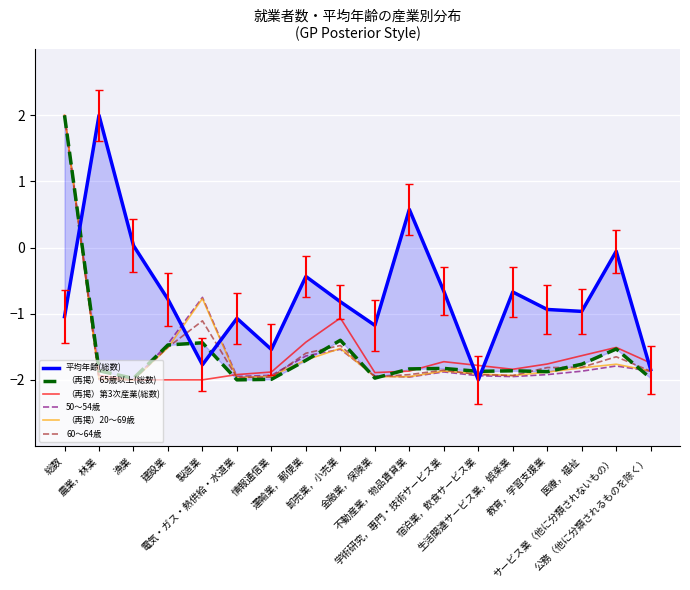

What is the value of the （再掲）20～69歳 point at the 9th from the left?

-1.5